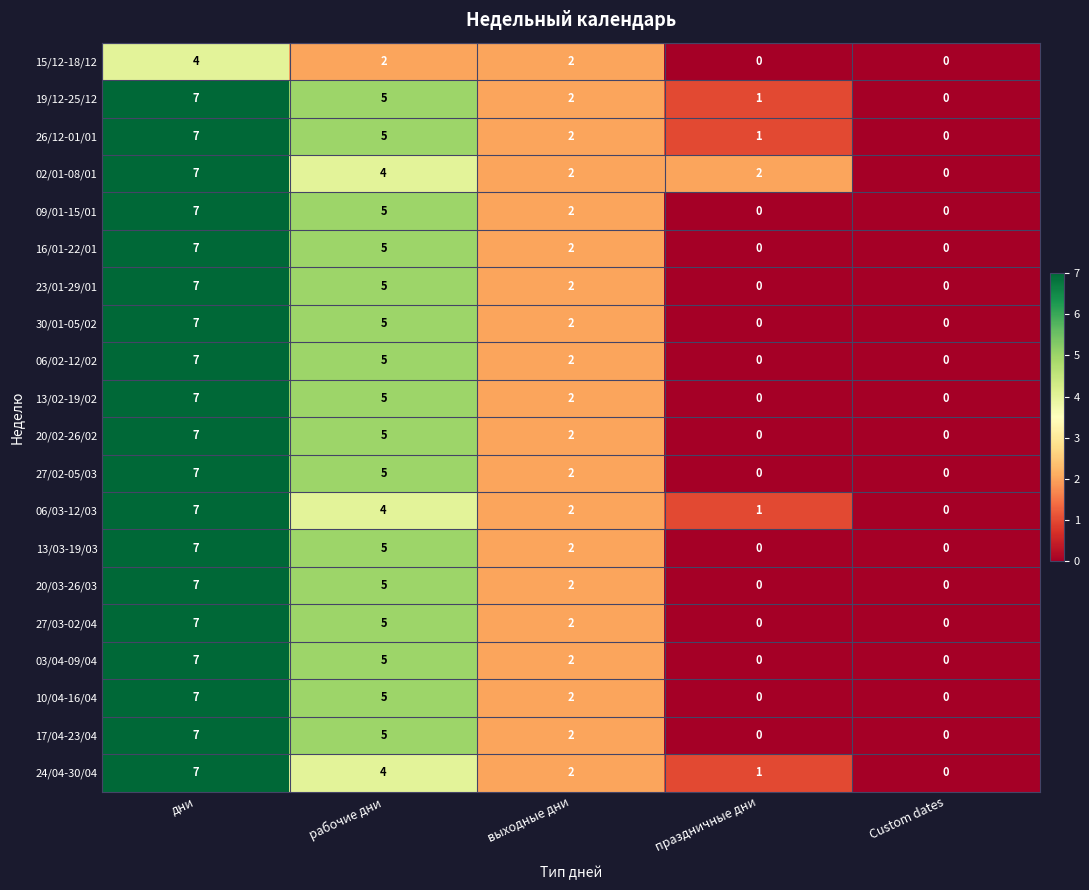

The 09/01-15/01 series shows 7 at рабочие дни. True or false?

False